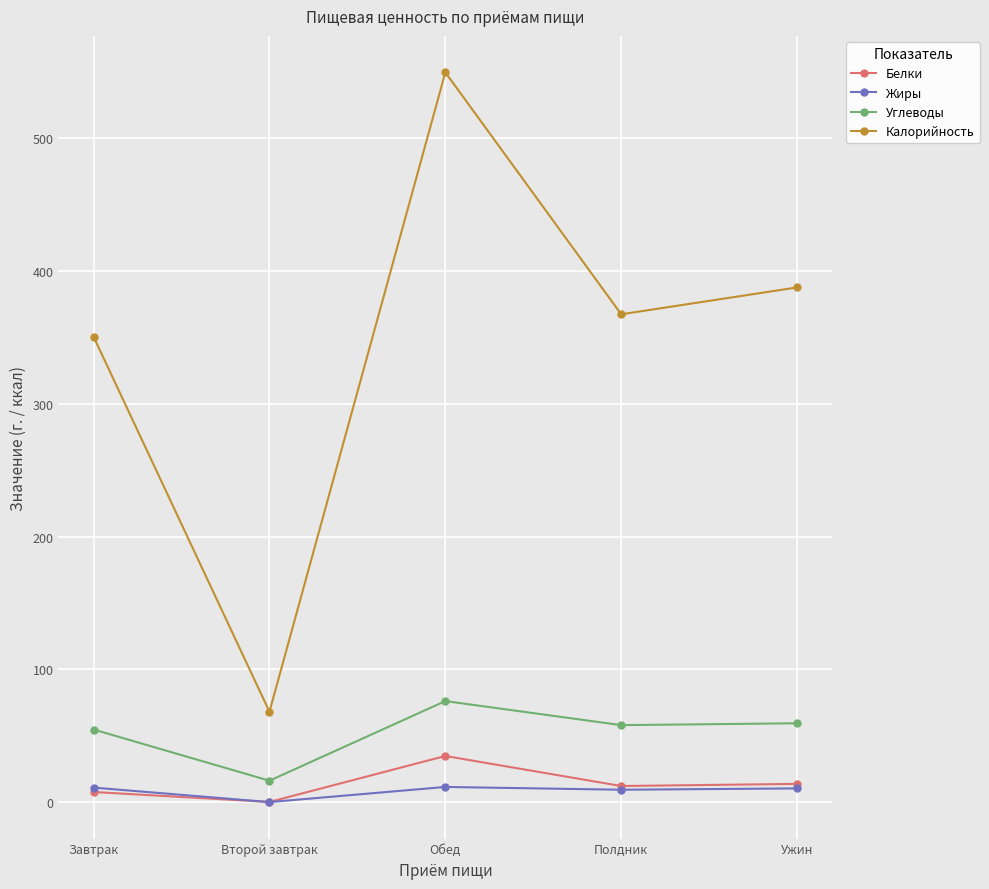

What are all the series names shown in the legend?

Белки, Жиры, Углеводы, Калорийность